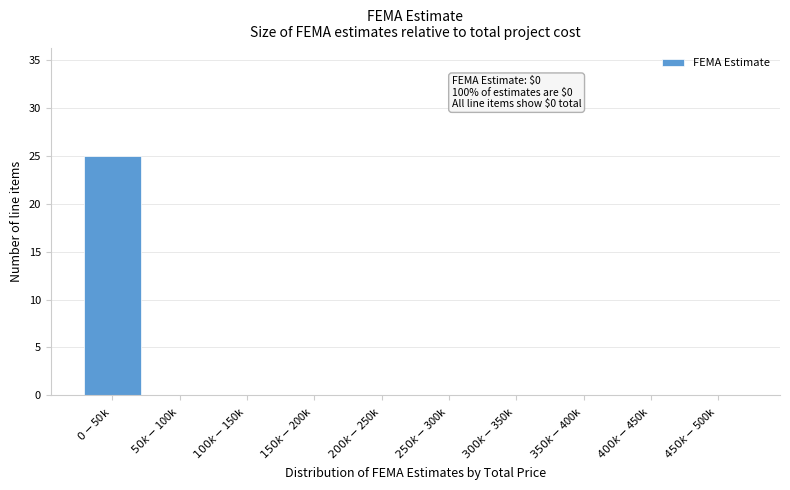

What is the greatest value displayed?

25